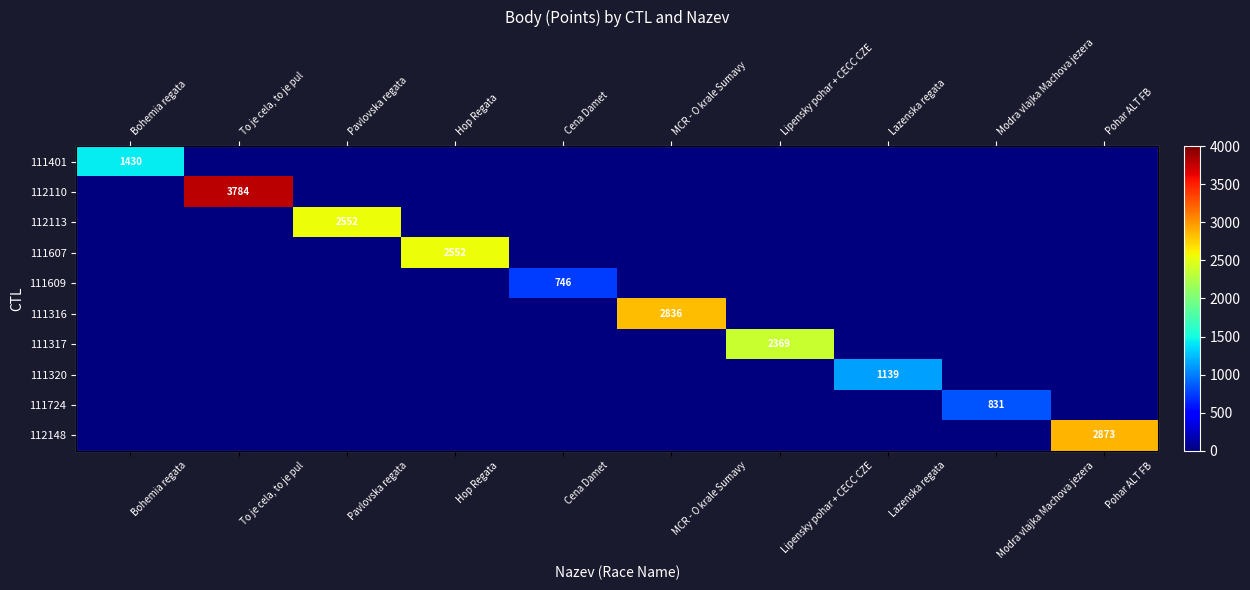

How many series are shown in this chart?

10